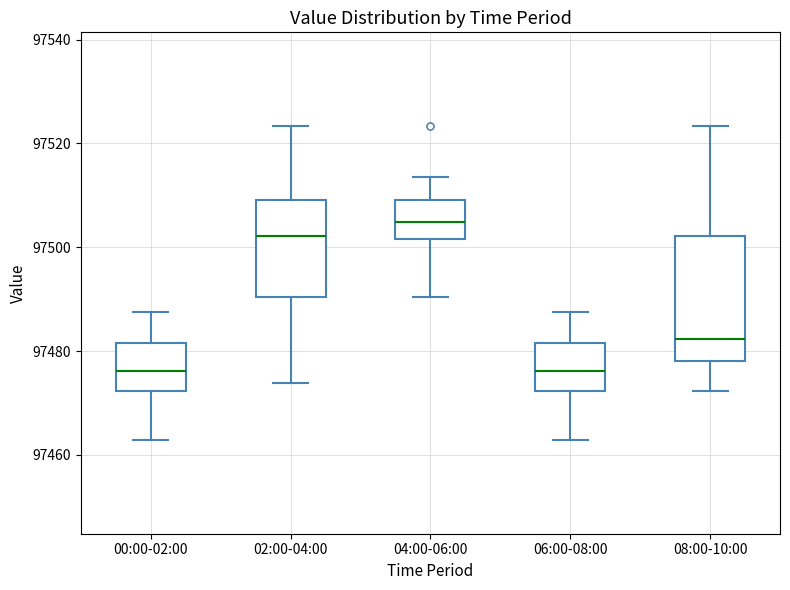

Reading left to right, read every box against the y-axis: the position of its median line, the range the box covers, and the ends of its whiskers. The values are not printed on the chart, so give them approximately, as read against the axis.

00:00-02:00: median 97476, box 97472 to 97482, whiskers 97462 to 97488
02:00-04:00: median 97502, box 97490 to 97510, whiskers 97474 to 97524
04:00-06:00: median 97504, box 97502 to 97510, whiskers 97490 to 97514
06:00-08:00: median 97476, box 97472 to 97482, whiskers 97462 to 97488
08:00-10:00: median 97482, box 97478 to 97502, whiskers 97472 to 97524